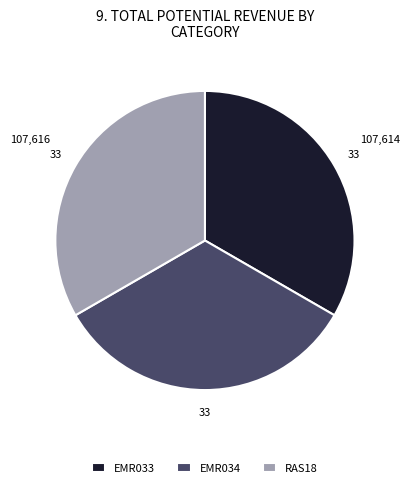

Approximately how many times larger is the value at EMR033 compared to RAS18?

1.0